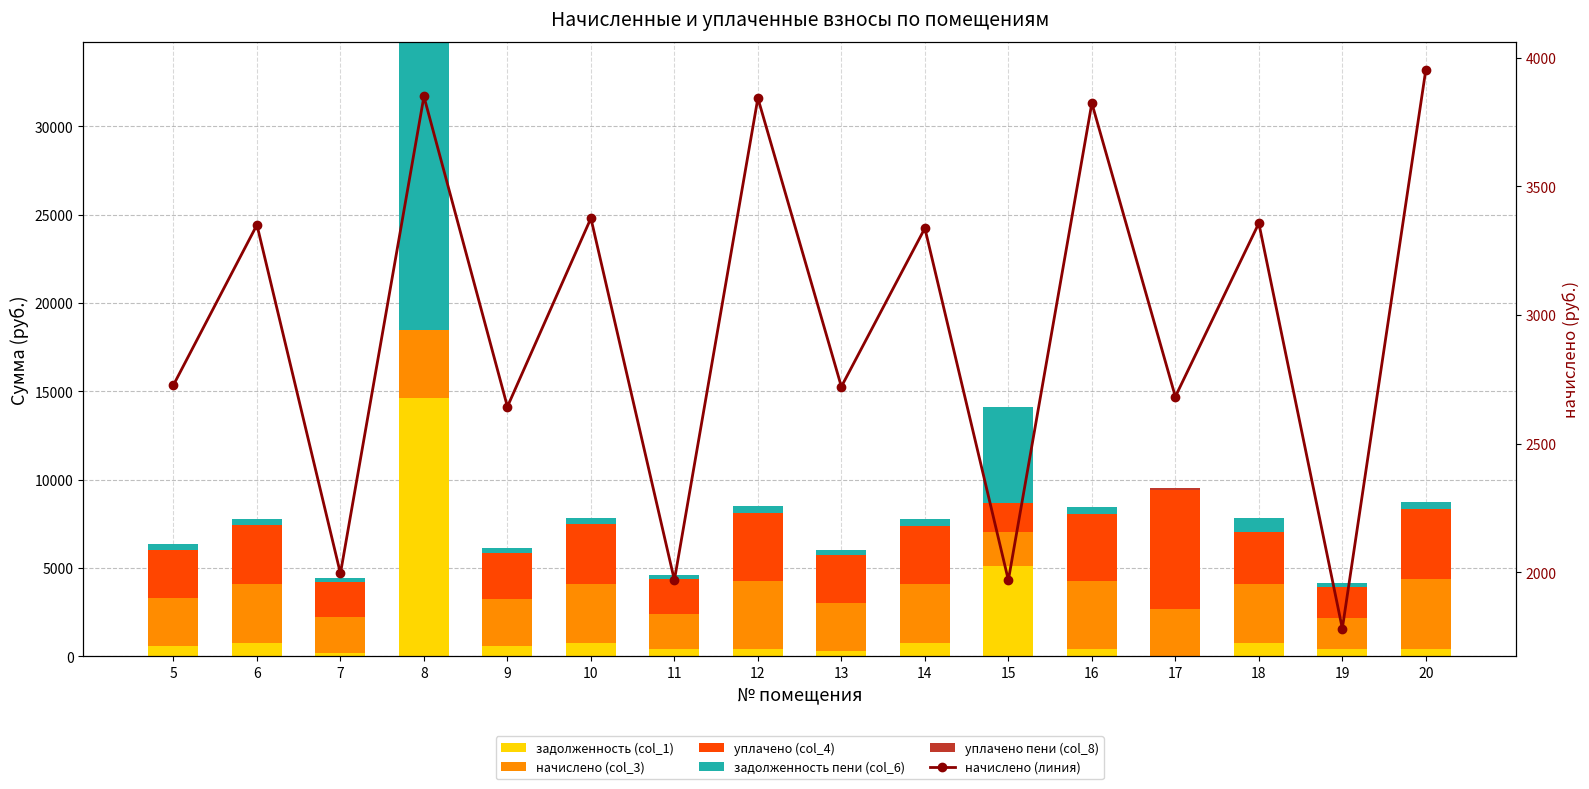

Reading right to left, extract all data points from this chart.

задолженность (col_1): 20=439.2	19=396.0	18=745.9	17=0.0	16=424.8	15=5095.7	14=741.6	13=302.4	12=427.0	11=437.8	10=750.2	9=587.5	8=14652.0	7=221.8	6=744.5	5=605.4
начислено (col_3): 20=3952.8	19=1782.0	18=3356.6	17=2682.7	16=3823.2	15=1969.9	14=3337.2	13=2721.6	12=3842.6	11=1969.9	10=3376.1	9=2643.8	8=3849.1	7=1995.8	6=3350.2	5=2728.1
уплачено (col_4): 20=3934.5	19=1773.8	18=2968.1	17=6756.4	16=3805.5	15=1628.7	14=3321.8	13=2709.0	12=3824.8	11=1960.8	10=3360.4	9=2631.6	8=0.0	7=1986.6	6=3334.7	5=2715.4
задолженность пени (col_6): 20=439.2	19=198.0	18=747.4	17=0.0	16=424.8	15=5423.1	14=370.8	13=302.4	12=427.0	11=218.9	10=375.1	9=293.8	8=16282.9	7=221.8	6=372.2	5=303.1
уплачено пени (col_8): 20=0.0	19=0.0	18=0.0	17=116.6	16=0.0	15=0.0	14=0.0	13=0.0	12=0.0	11=0.0	10=0.1	9=0.0	8=0.0	7=0.0	6=0.0	5=0.0
начислено (col_3) линия: 20=3952.8	19=1782.0	18=3356.6	17=2682.7	16=3823.2	15=1969.9	14=3337.2	13=2721.6	12=3842.6	11=1969.9	10=3376.1	9=2643.8	8=3849.1	7=1995.8	6=3350.2	5=2728.1